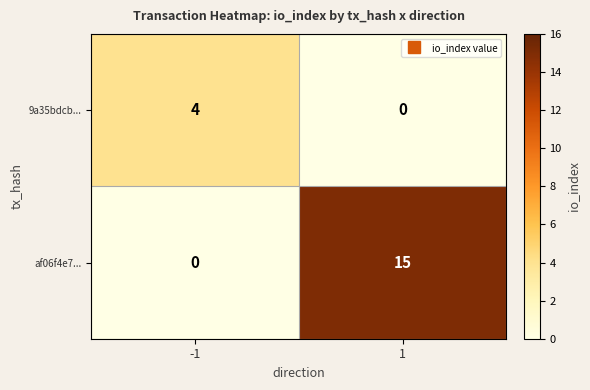

Is it true that 9a35bdcb... equals 4 at -1?

True